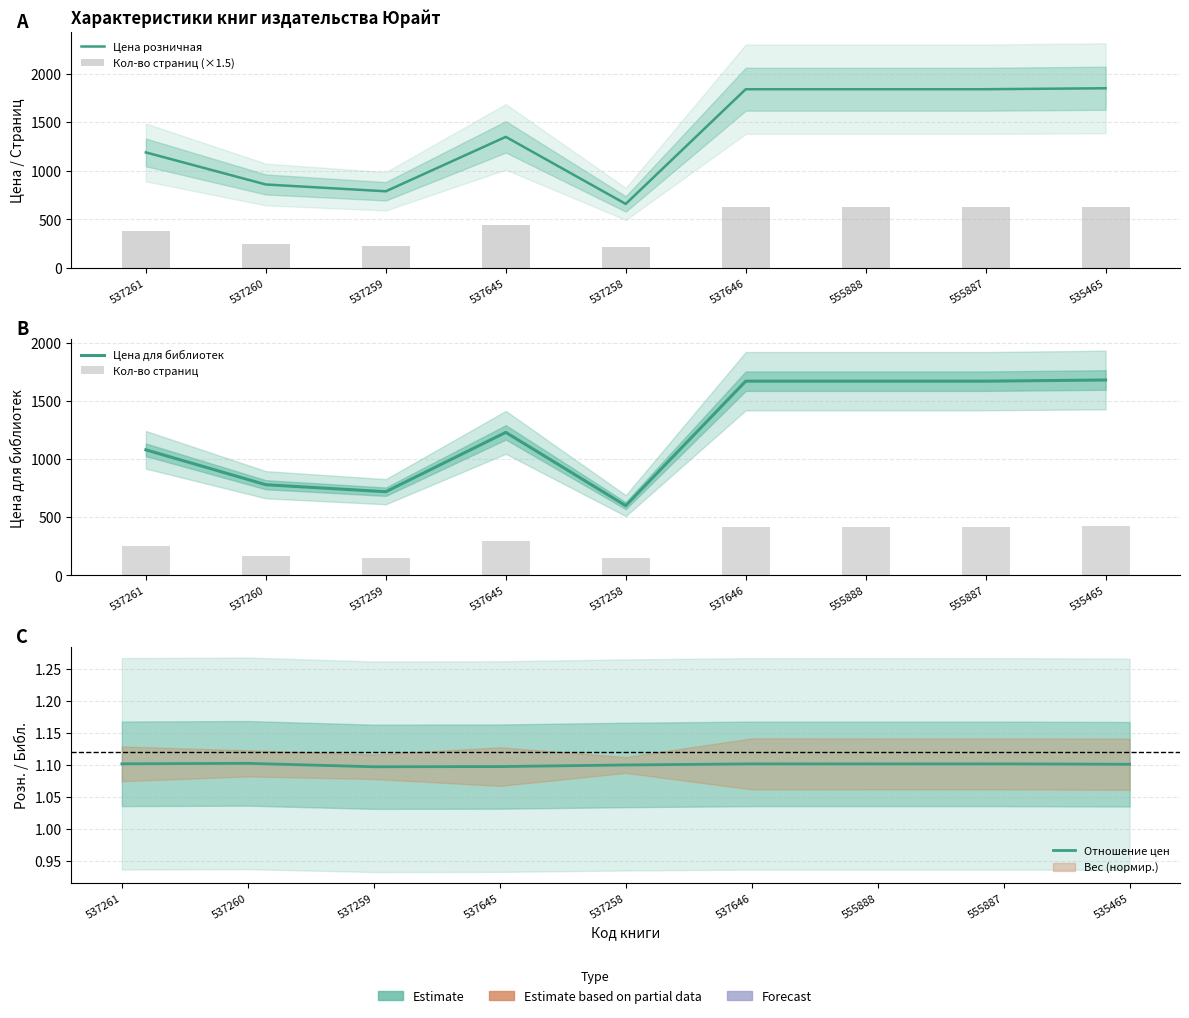

What is the average value of the Кол-во страниц (×1.5) series?

447.0